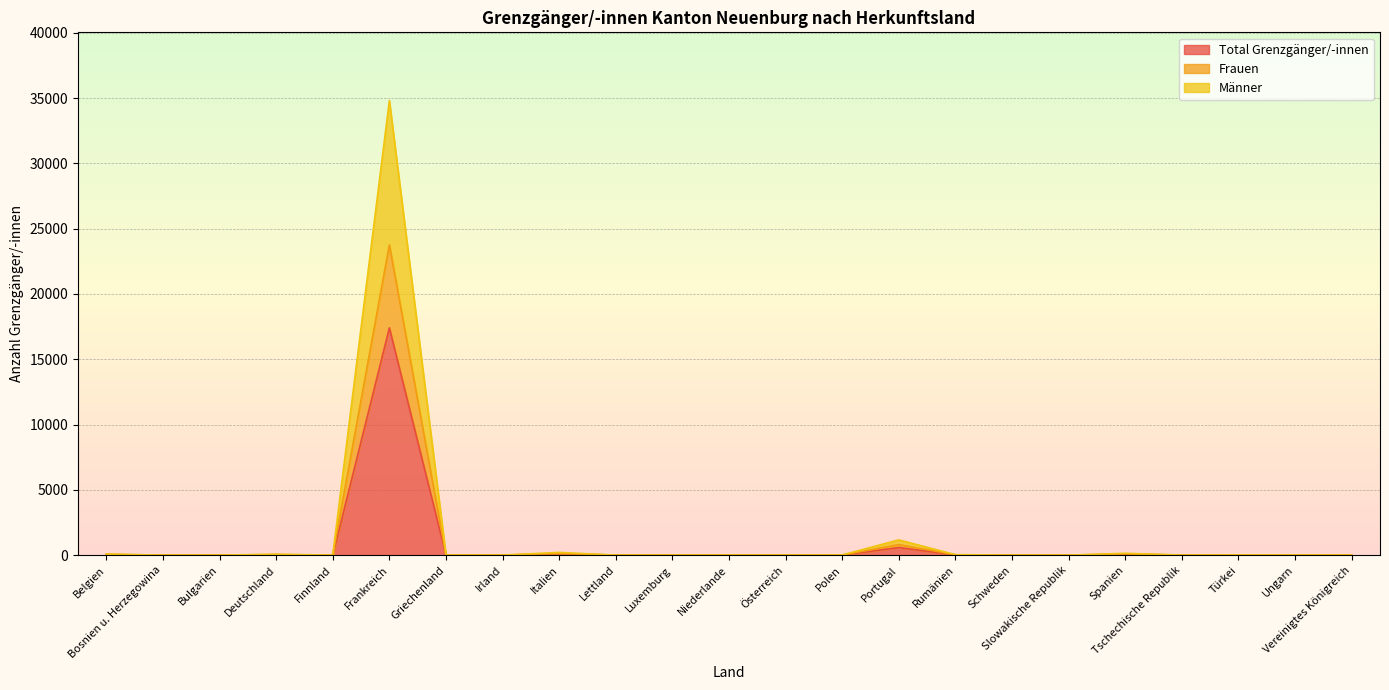

True or false: Total Grenzgänger/-innen has more than 1 points higher than both neighbors.

True